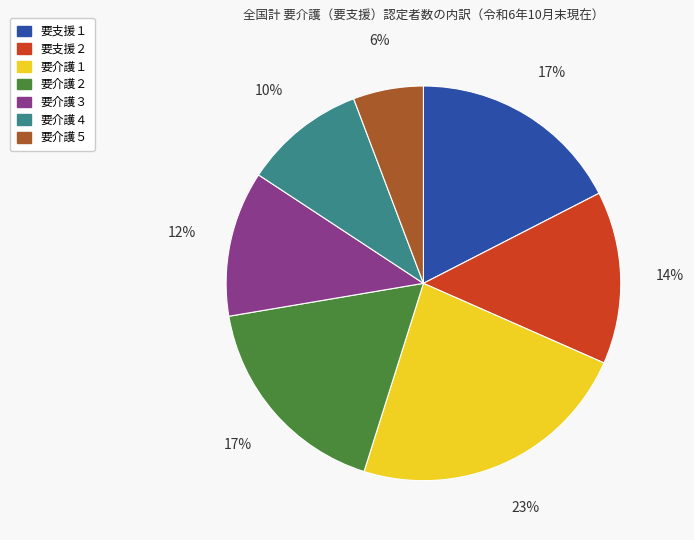

Do 要介護４ and 要介護３ together represent more than half of the pie?

No